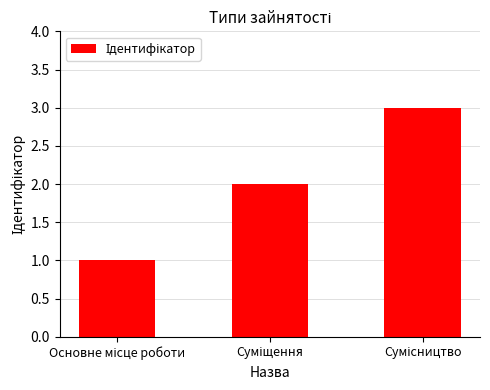

Are the bars horizontal?

No